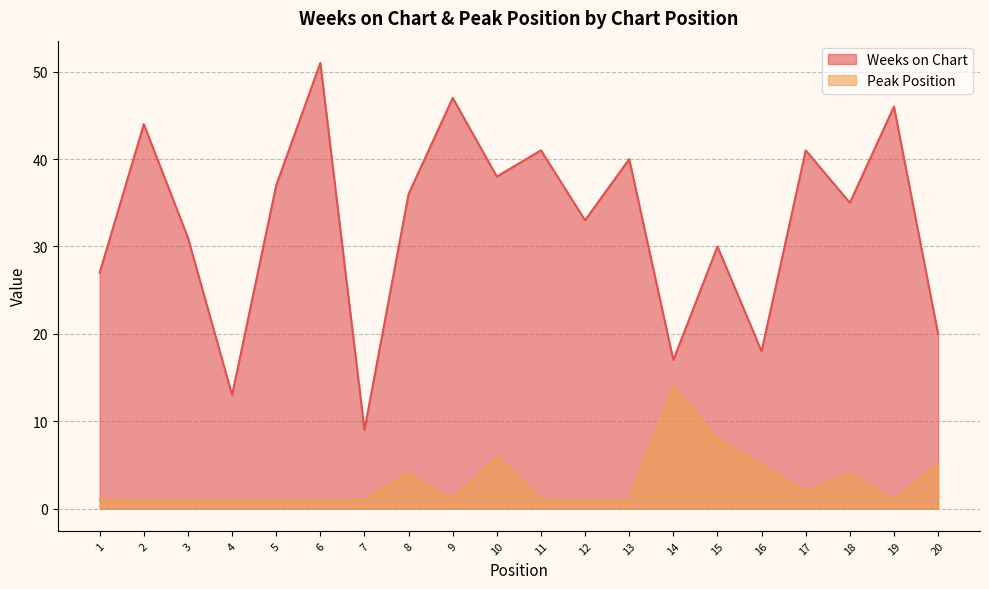

Reading right to left, what are all the values shown in this chart?

Weeks on Chart: 20	46	35	41	18	30	17	40	33	41	38	47	36	9	51	37	13	31	44	27
Peak Position: 5	1	4	2	5	8	14	1	1	1	6	1	4	1	1	1	1	1	1	1